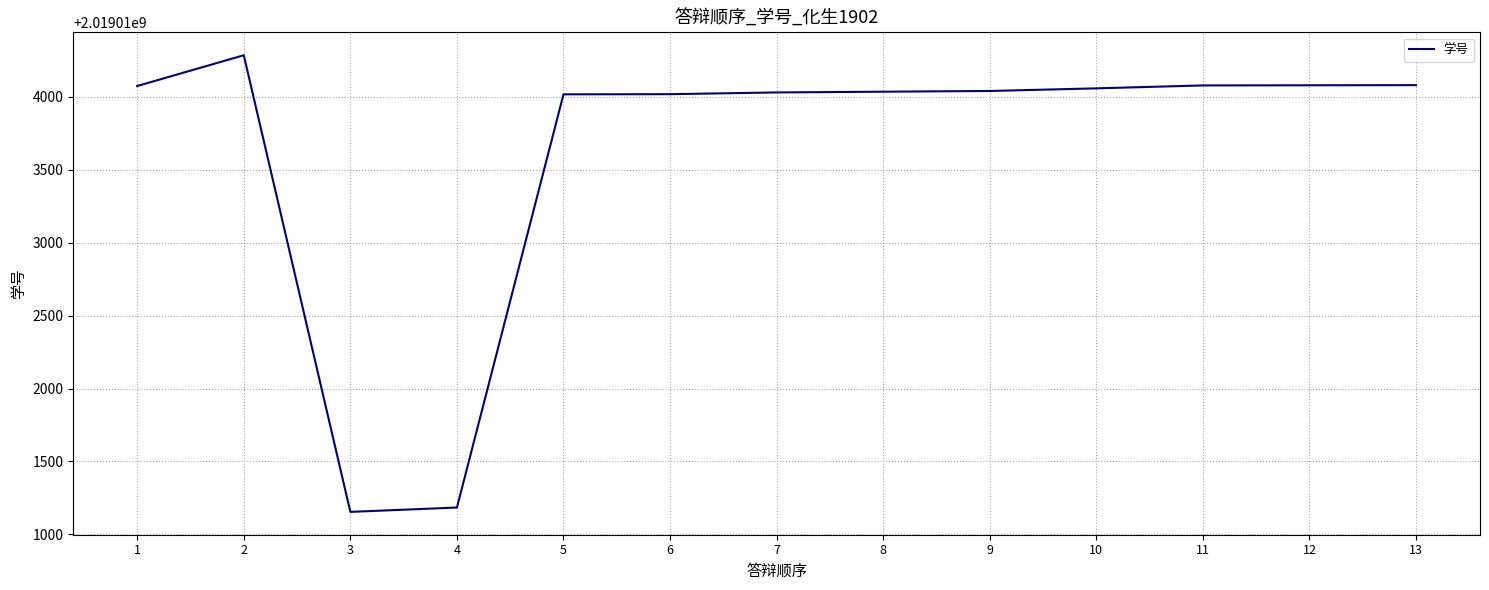

Is this an area chart (filled region under the line)?

No